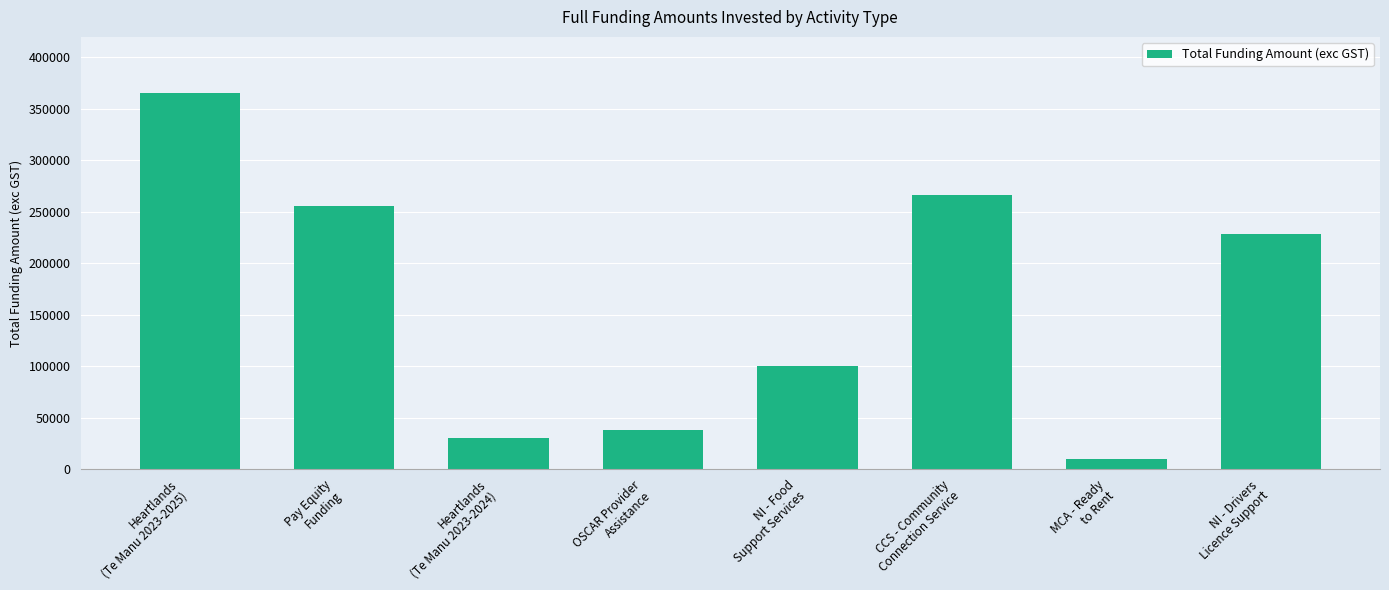

How many series are shown in this chart?

1